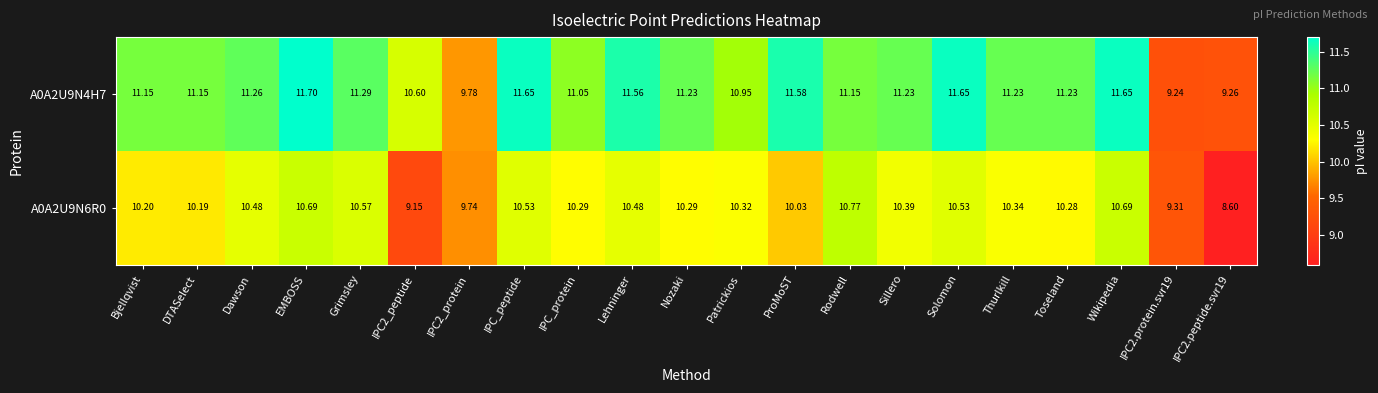

Rank the series by their maximum value, from lowest to highest.

A0A2U9N6R0, A0A2U9N4H7